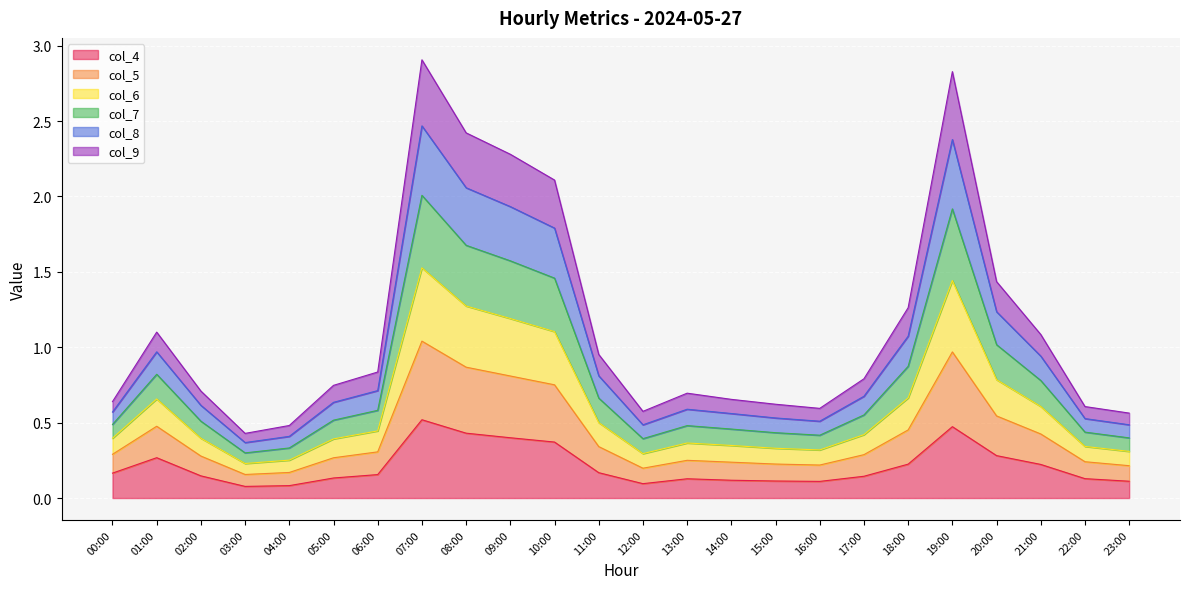

What are all the series names shown in the legend?

col_4, col_5, col_6, col_7, col_8, col_9